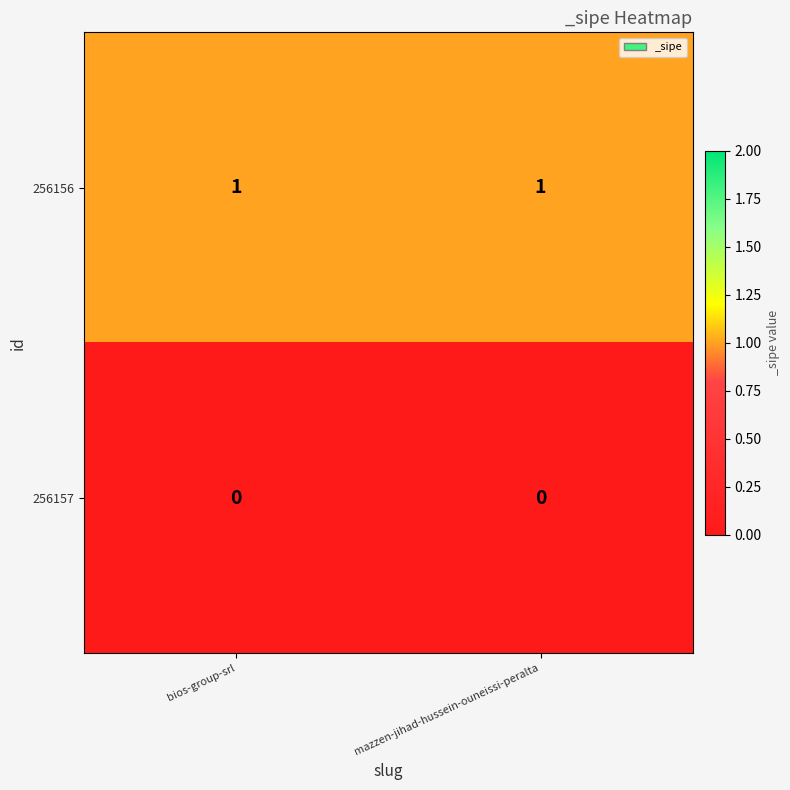

Which series has the largest total across all categories?

256156